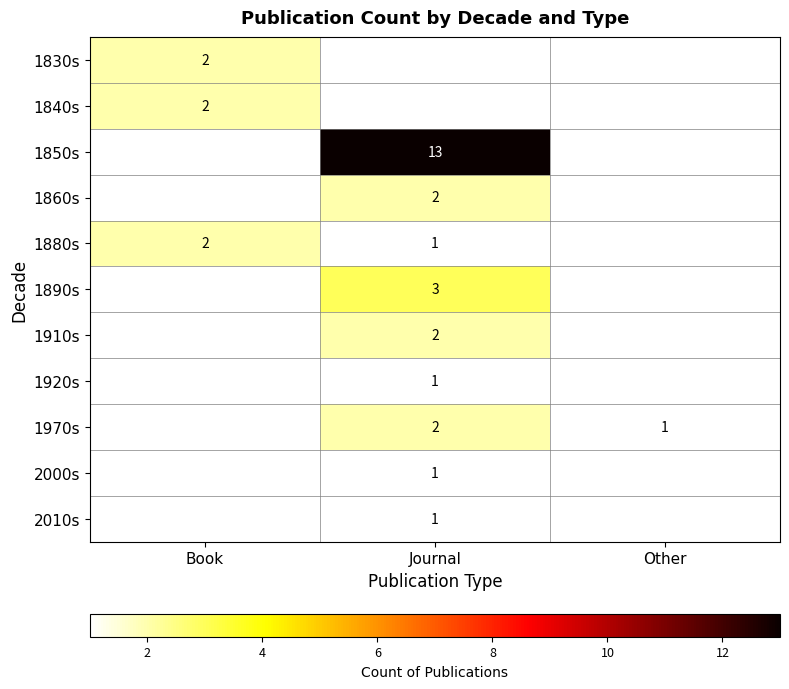

Is the value of 2010s at Journal greater than the value of 1840s at Book?

No